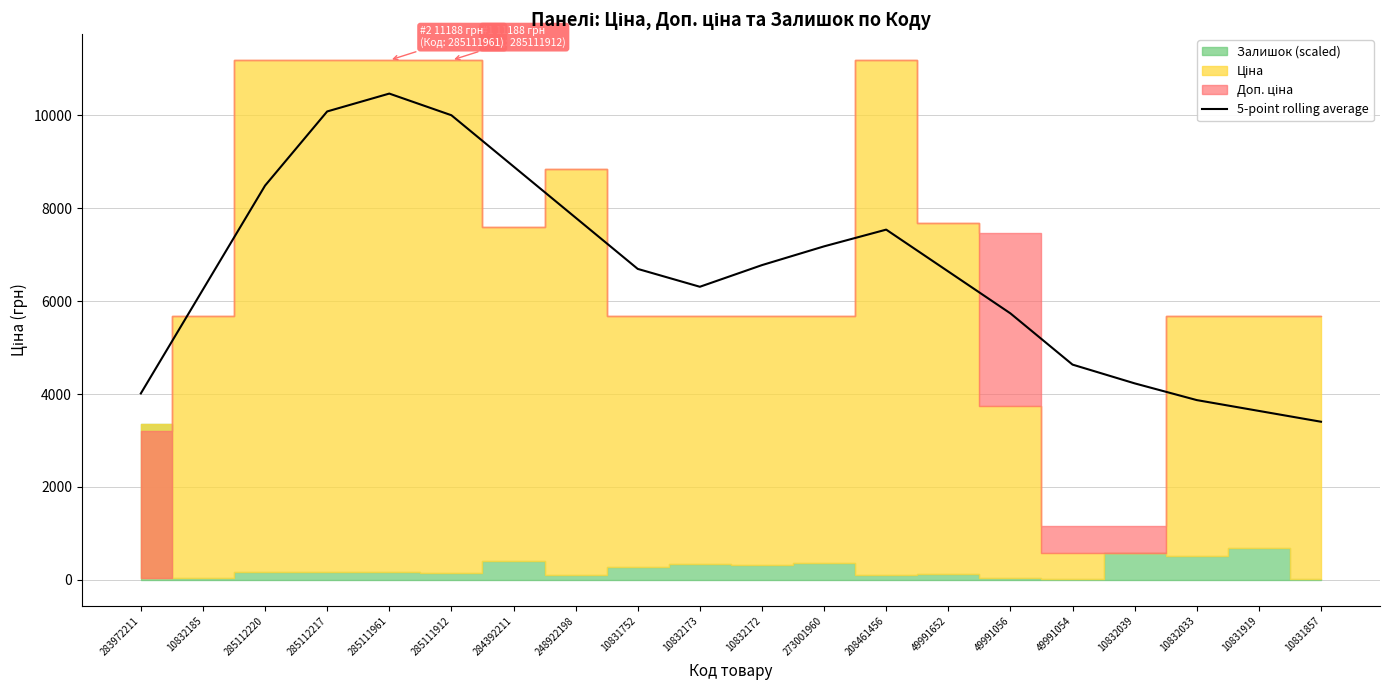

List the labels in order of value, largest first.

285111961, 285112217, 285111912, 284392211, 285112220, 248922198, 208461456, 273001960, 10832172, 10831752, 49991652, 10832173, 10832185, 49991056, 49991054, 10832039, 283972211, 10832033, 10831919, 10831857